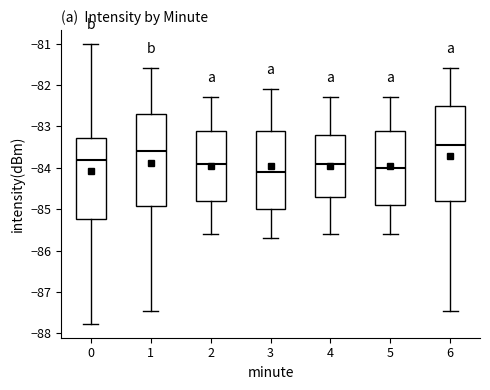

Which box has the highest median line?

6